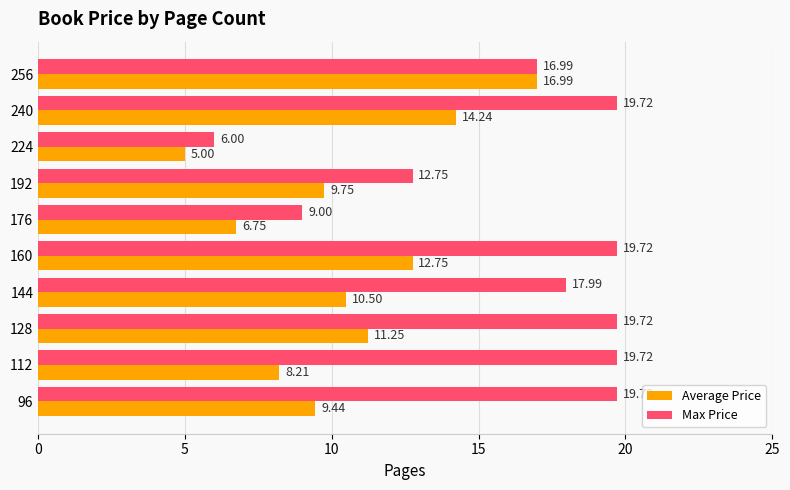

How many data points in Average Price are above 10?

5